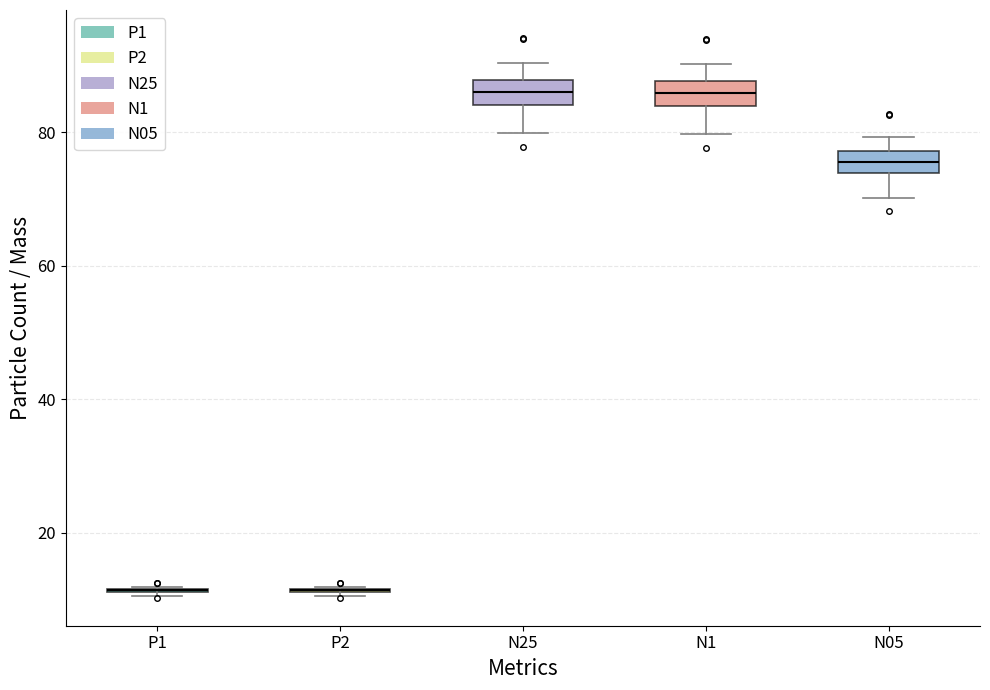

Reading left to right, transcribe this box plot: for each box, give where its median line is, the range the box spans, and where its two whiskers end, as read against the y-axis. The values are not printed on the chart, so give them approximately, as read against the axis.

P1: box collapsed to a line at 12, whiskers 10 to 12
P2: box collapsed to a line at 12, whiskers 10 to 12
N25: median 86, box 84 to 88, whiskers 80 to 90
N1: median 86, box 84 to 88, whiskers 80 to 90
N05: median 76, box 74 to 78, whiskers 70 to 80